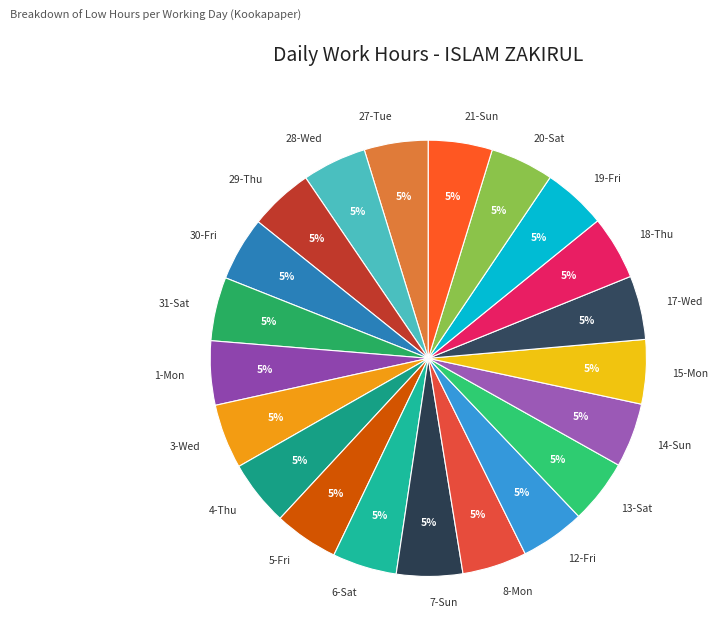

True or false: 19-Fri accounts for 5% of the total.

True